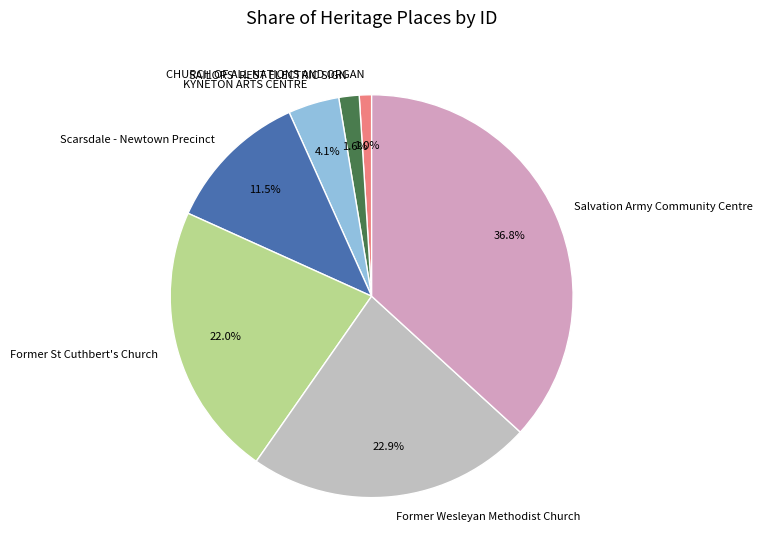

The SAILORS' REST ELECTRIC SIGN slice represents 2% of the pie. True or false?

True